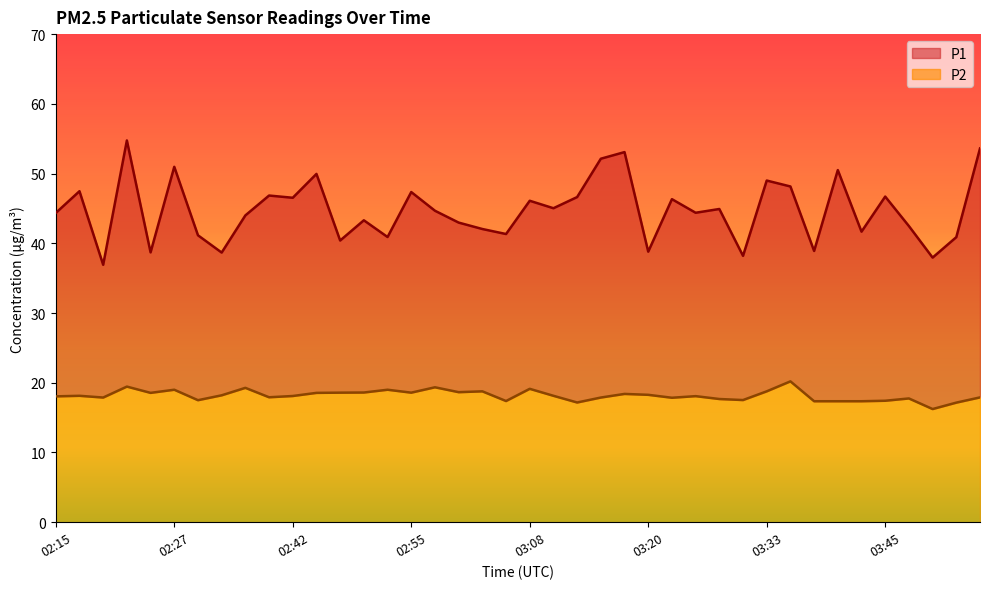

Count the number of data series in this chart.

2